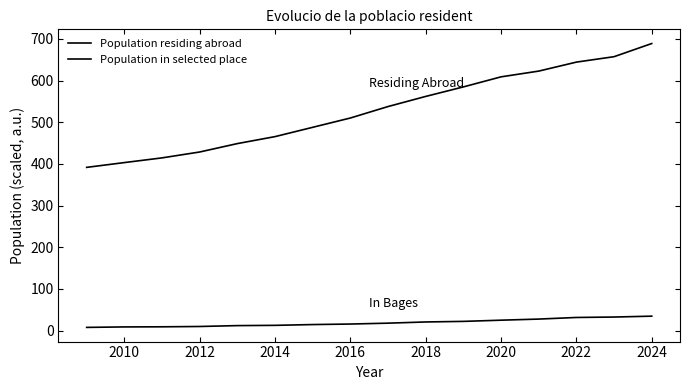

Does the chart have visible grid lines?

No